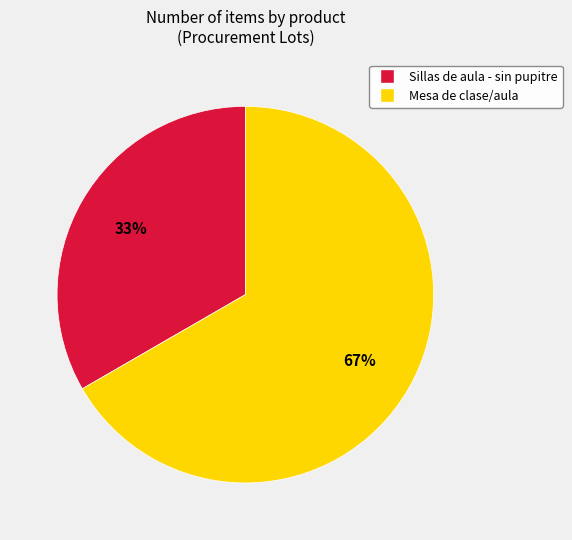

Do Mesa de clase/aula and Sillas de aula - sin pupitre together represent more than half of the pie?

Yes